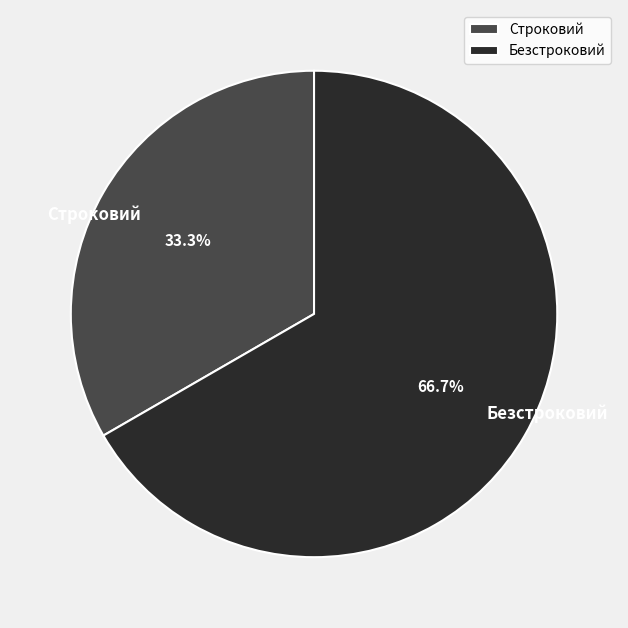

What is the largest slice in the pie chart?

Безстроковий